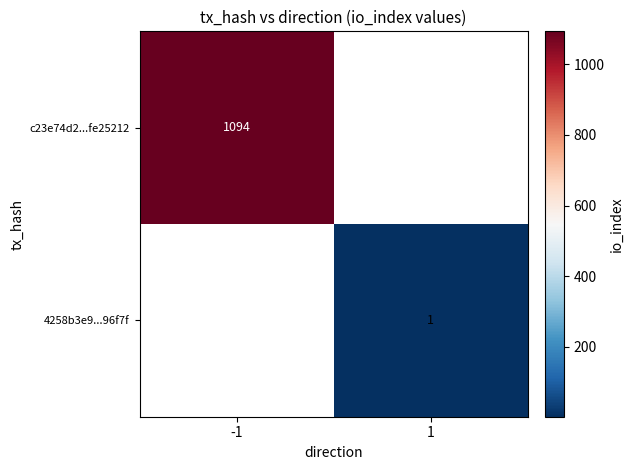

The c23e74d2...fe25212 series shows 1468 at -1. True or false?

False